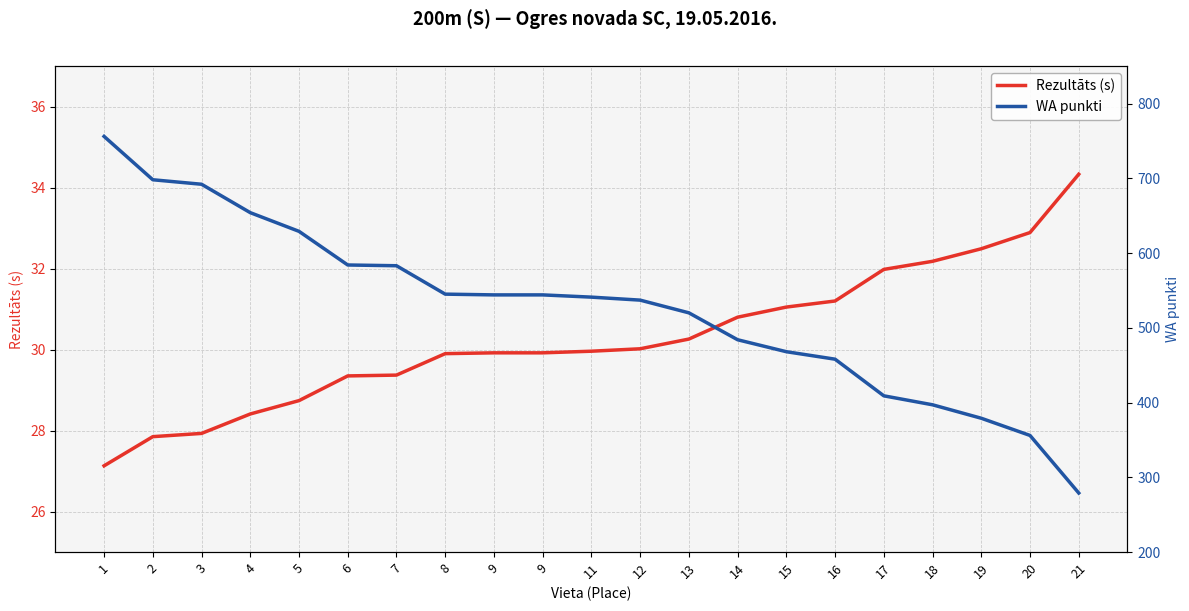

Is it true that WA punkti equals 1198.8 at 3?

False